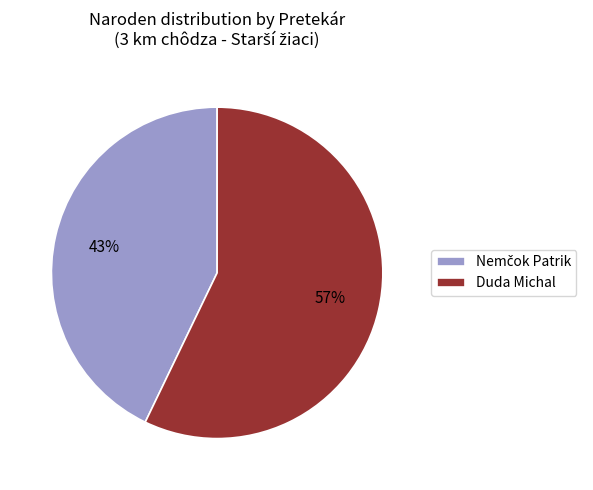

Which category has the biggest portion of the pie?

Duda Michal